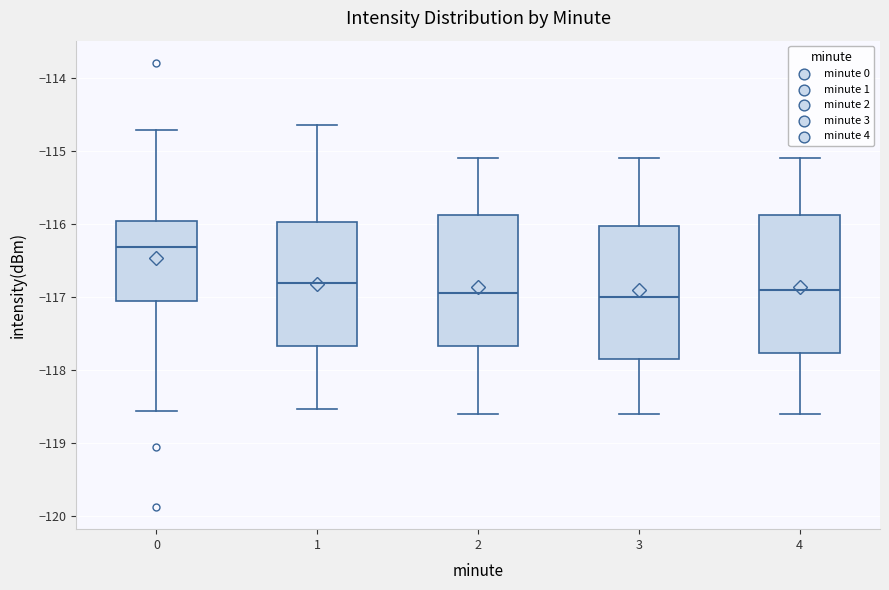

Where does the lower whisker of the box at x = 2 end on the y-axis? The values are not printed on the chart, so give them approximately, as read against the axis.

-118.6